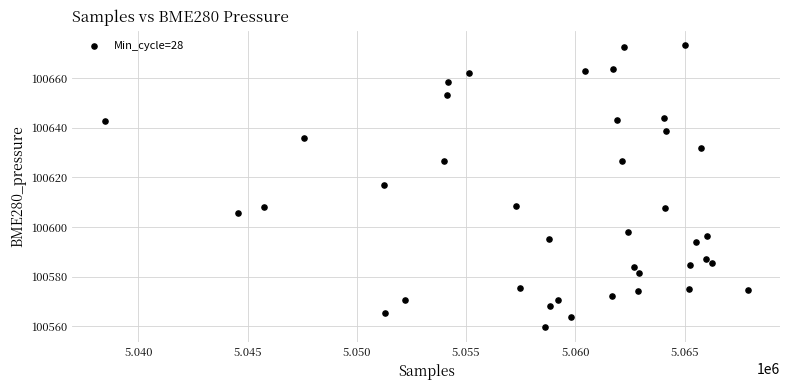

What is the range of X values (max minus min)?

29442.0